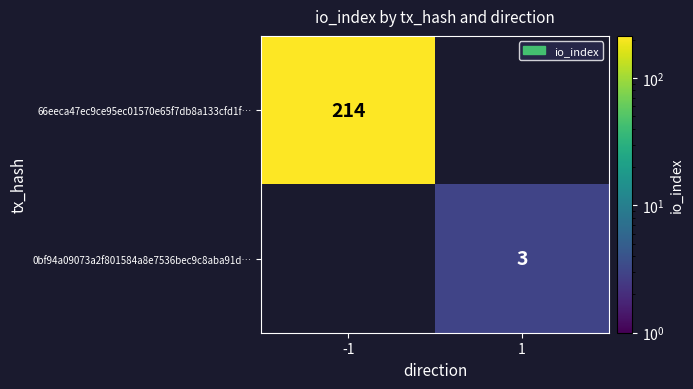

What is the greatest value displayed?

214.0